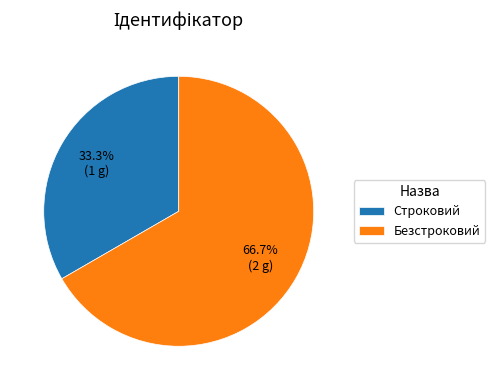

What percentage do Строковий and Безстроковий together represent?

100.0%